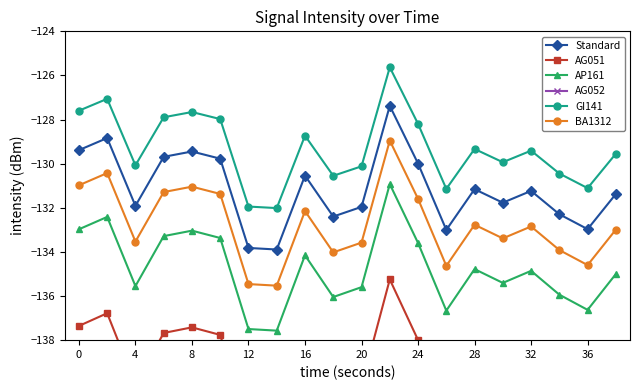

How many values in the AP161 series exceed -134?

7